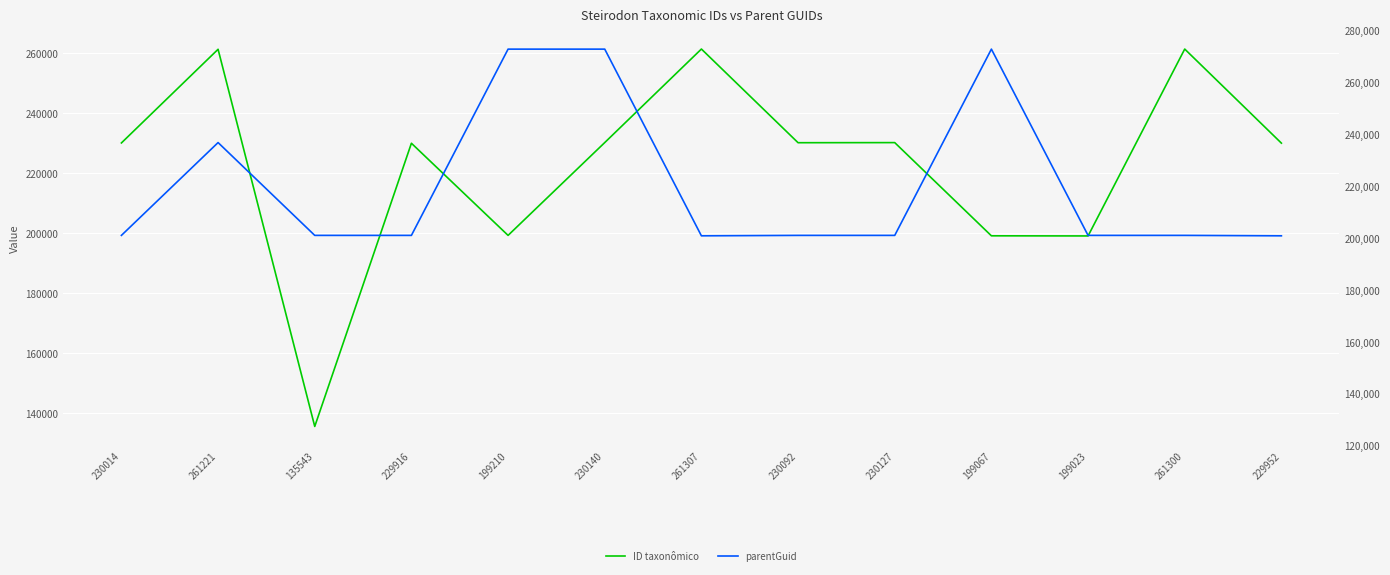

Which series changed the most between 261221 and 229952?

ID taxonômico